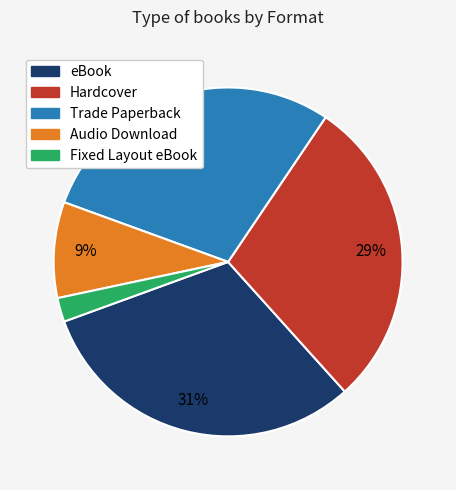

Which has a higher value, Audio Download or Fixed Layout eBook?

Audio Download